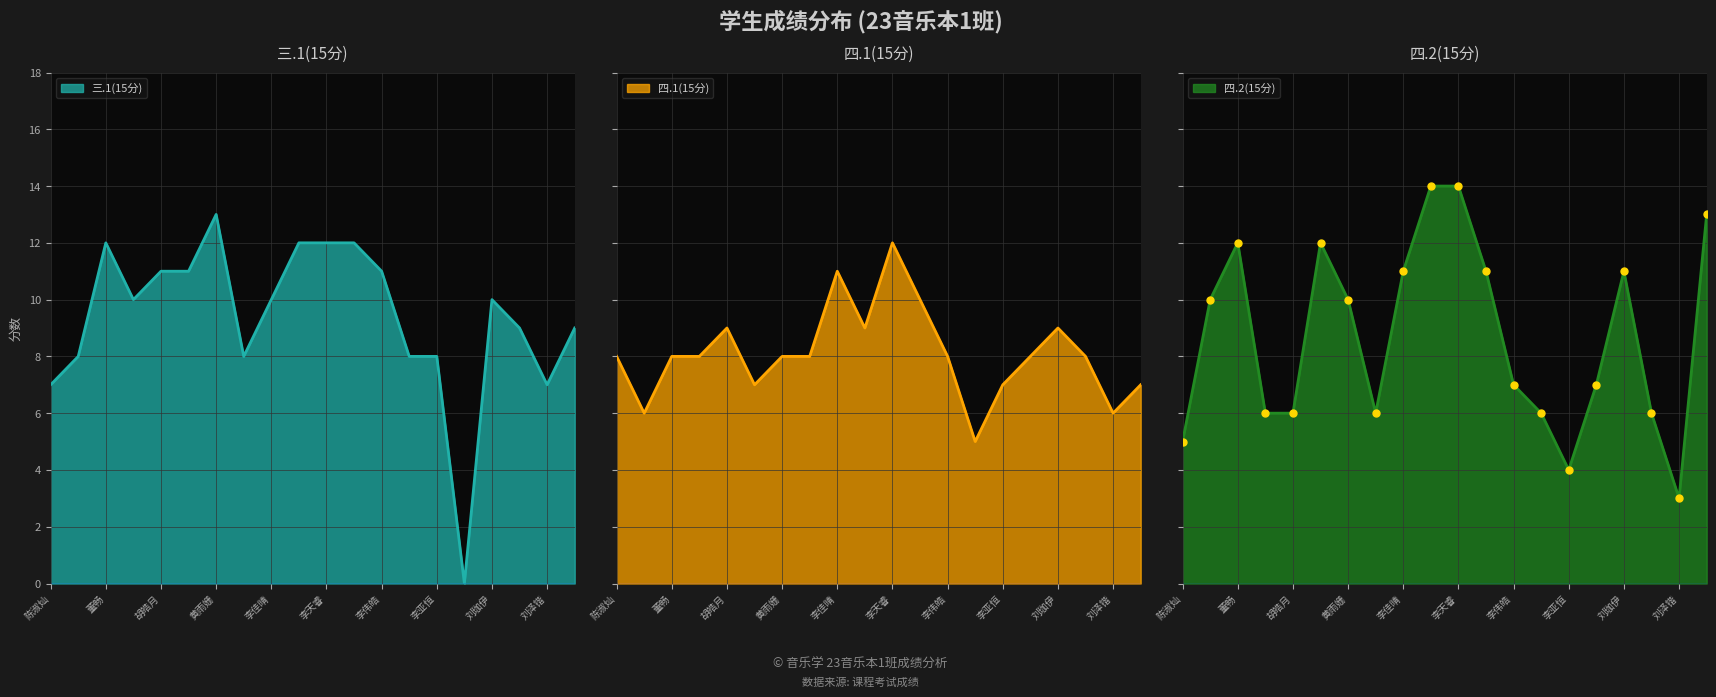

What is the highest value of the 三.1(15分) series?

13